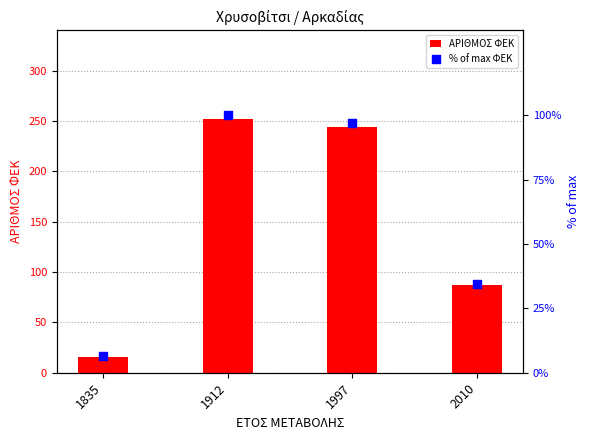

At which category is the sum across all series the highest?

1912